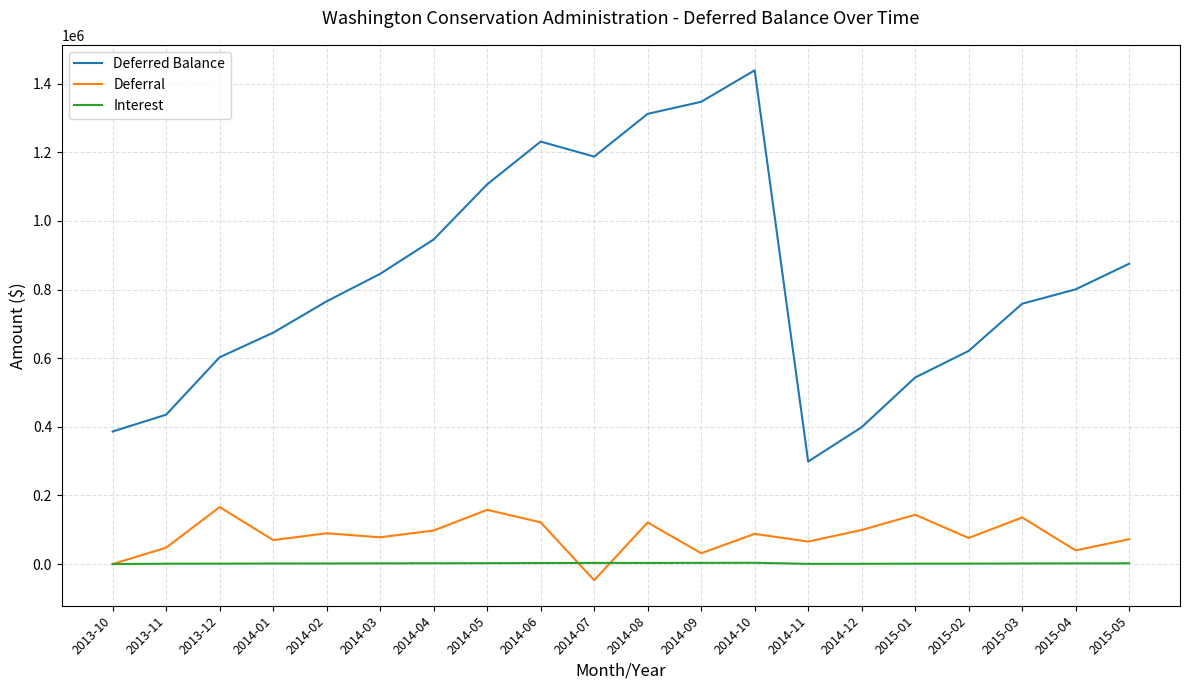

What is the greatest value displayed?

1438874.4